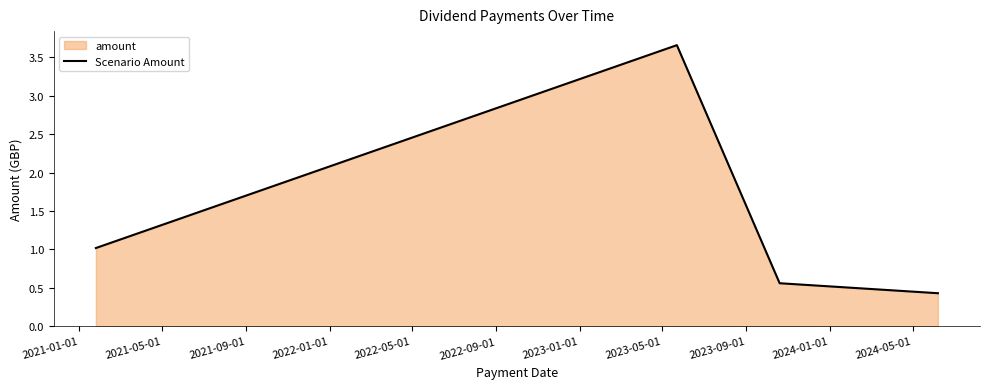

What is the sum of all values?

5.7